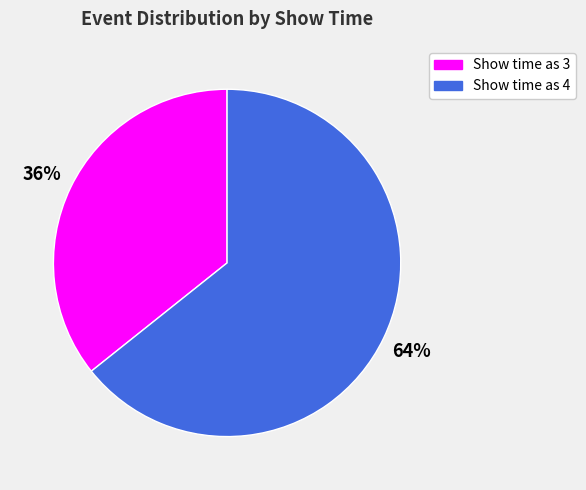

How many segments does this pie chart have?

2